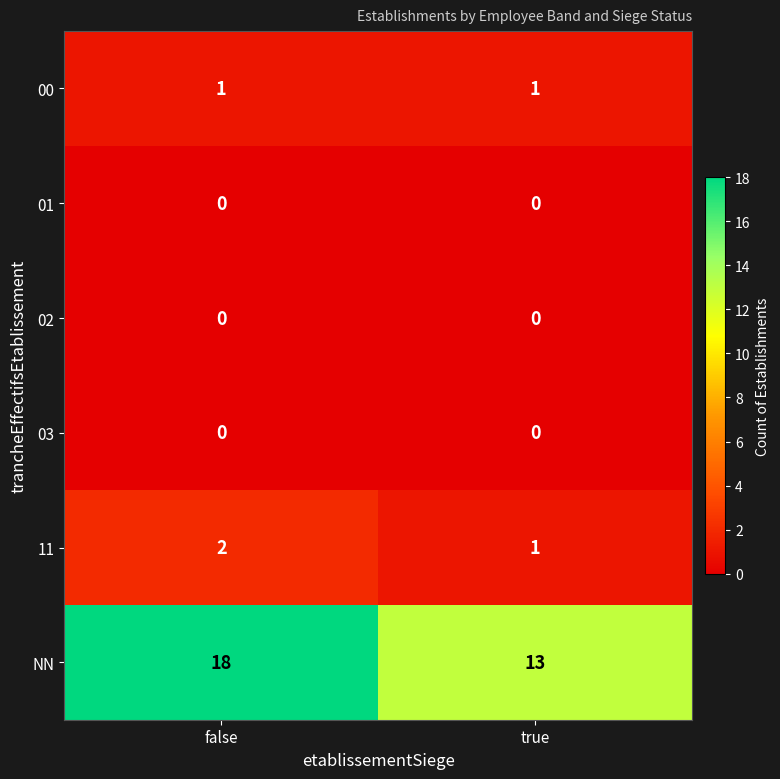

Which series has the largest total across all categories?

NN